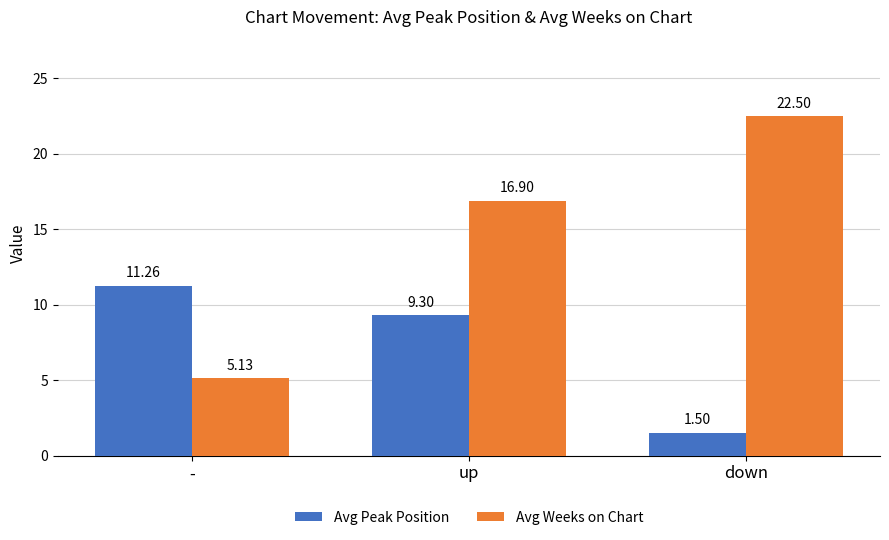

What is the total value across all series at down?

24.0